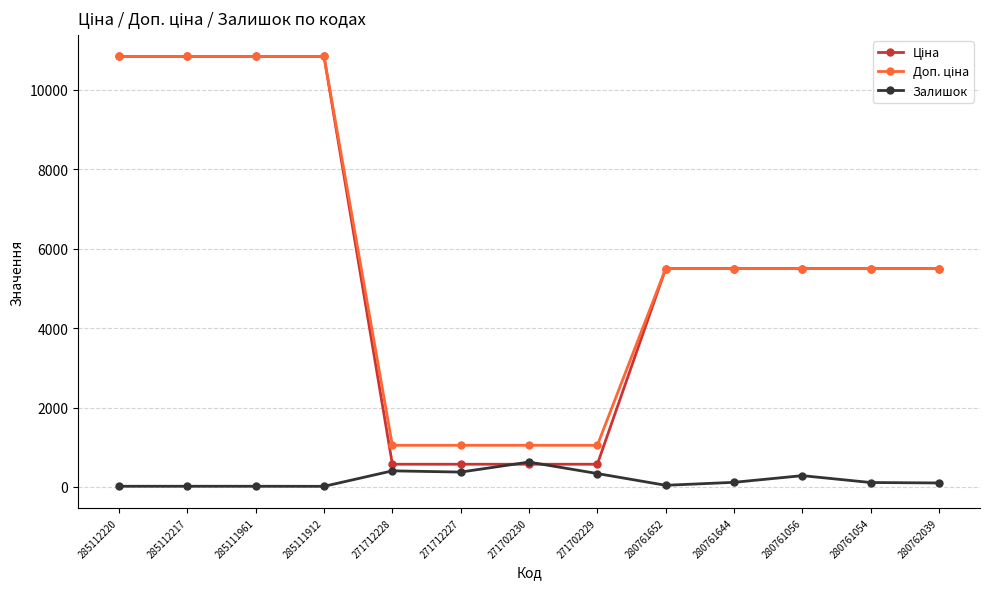

Where does the Залишок series first go above 111?

271712228